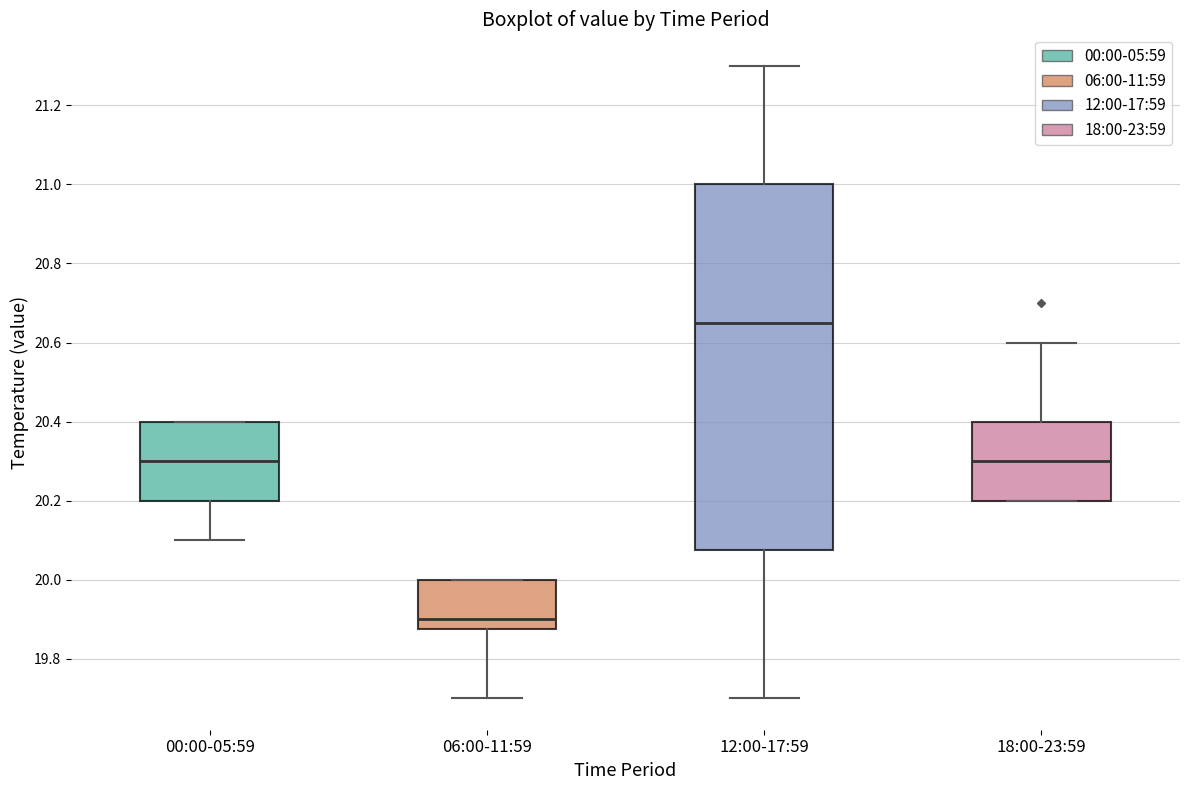

Where is the lower edge of the box for 18:00-23:59 on the y-axis? The values are not printed on the chart, so give them approximately, as read against the axis.

20.20